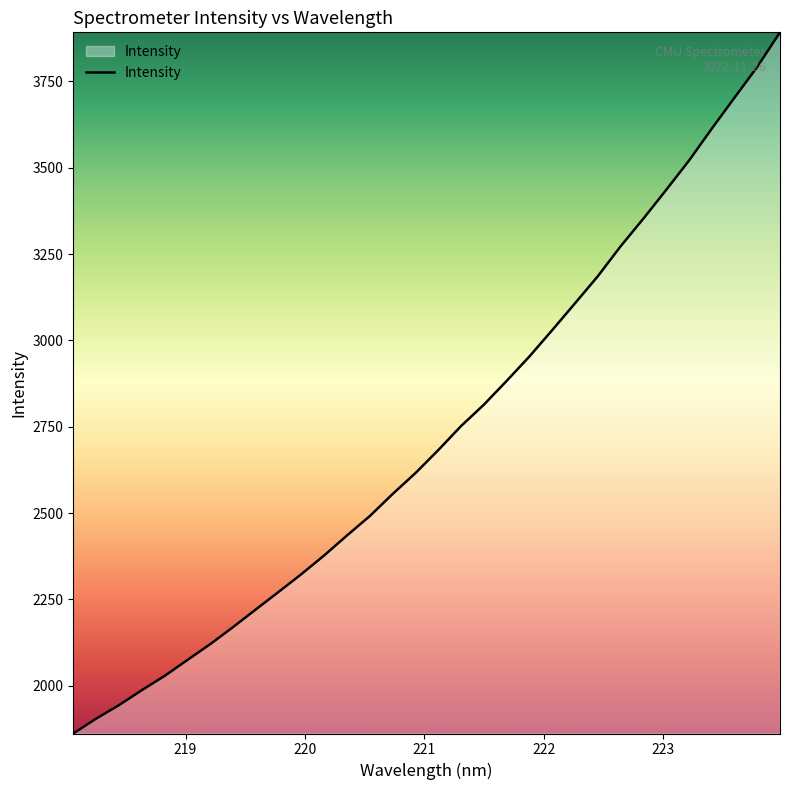

What is the difference between the maximum and minimum values?

2030.6